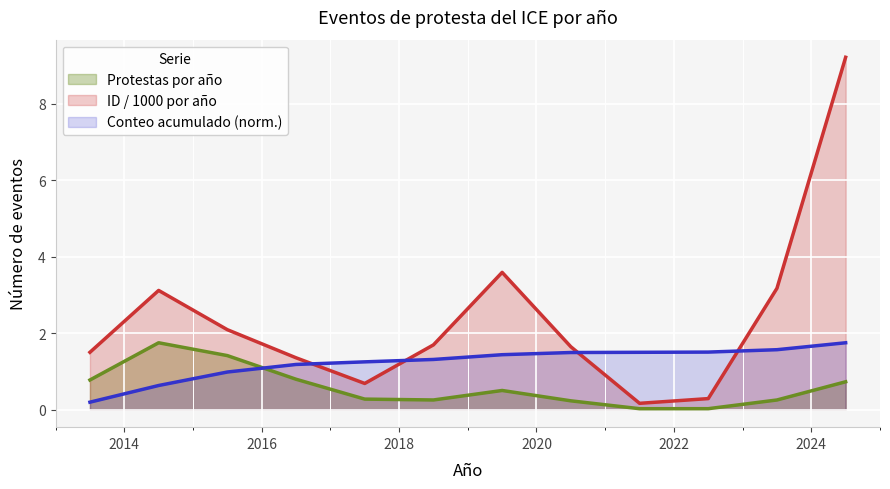

What is the value of the Protestas por año point at the 5th from the left?

0.3